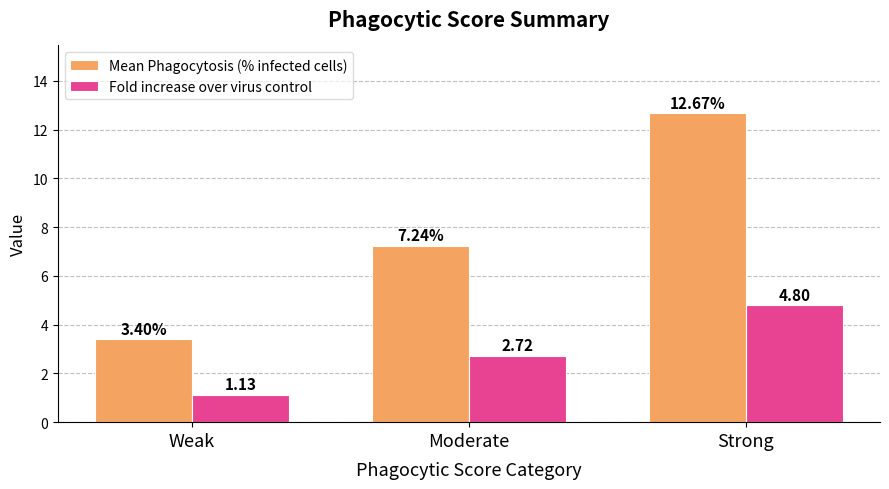

Rank the series by their average value, from lowest to highest.

Fold increase over virus control, Mean Phagocytosis (% infected cells)